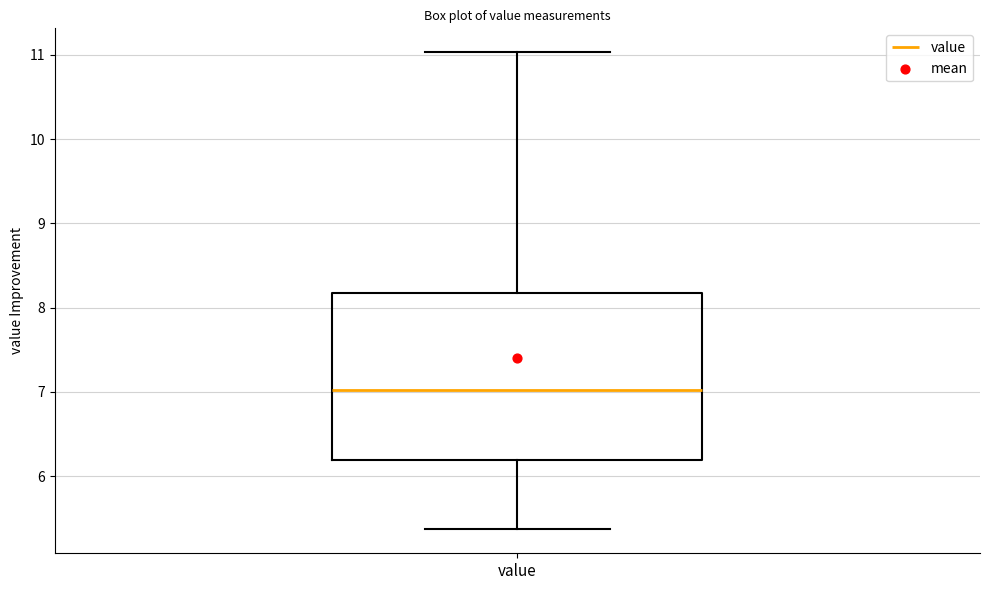

Transcribe this box plot: give where the median line is, the range the box spans, and where the two whiskers end, as read against the y-axis. The values are not printed on the chart, so give them approximately, as read against the axis.

median 7.0, box 6.2 to 8.2, whiskers 5.4 to 11.0